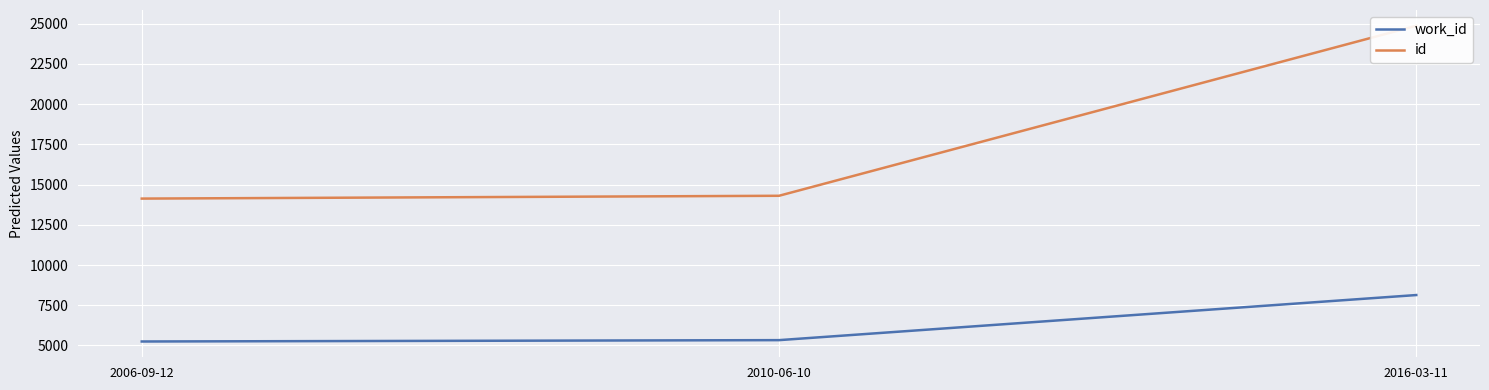

Is this an area chart (filled region under the line)?

No